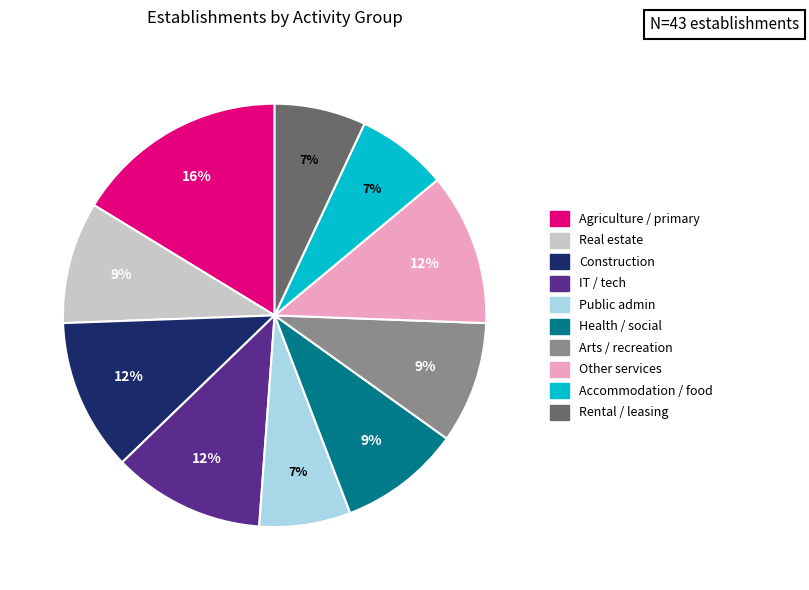

To the nearest percent, what is the average slice percentage?

10%